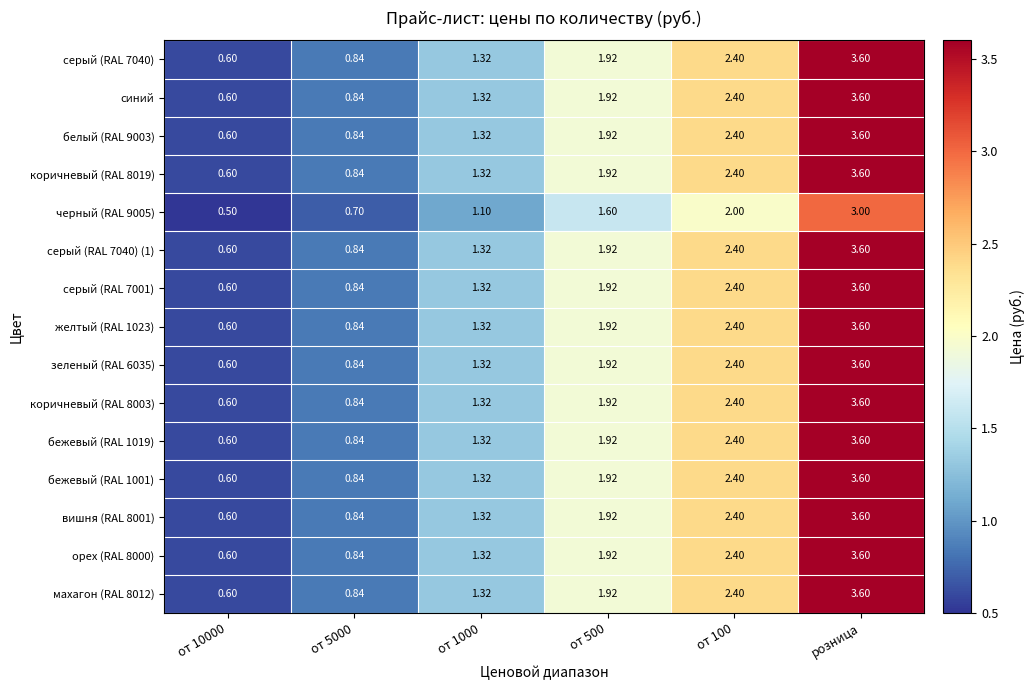

Which category has the highest value across all series?

розница